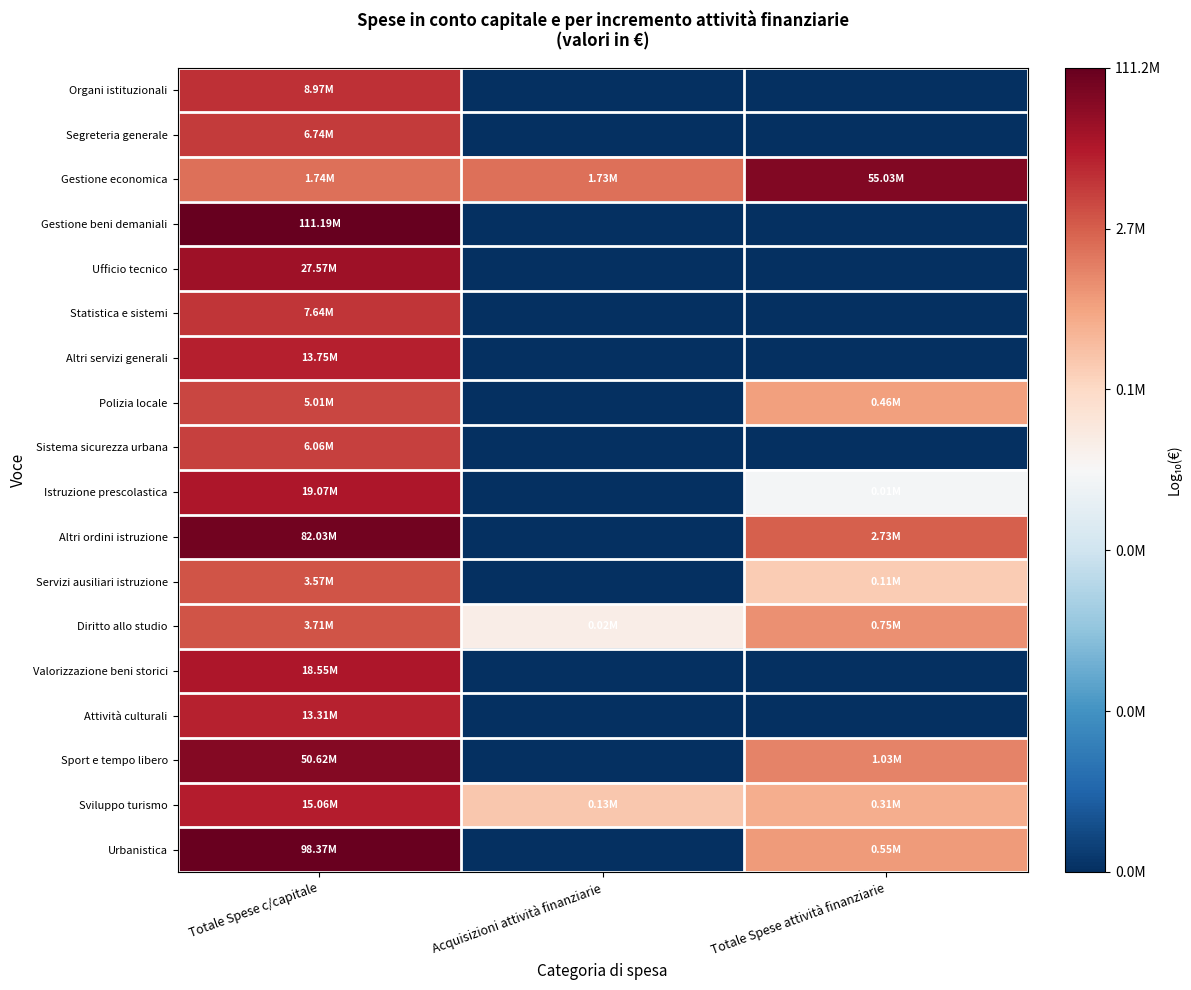

Which series has the widest spread of values?

Gestione beni demaniali